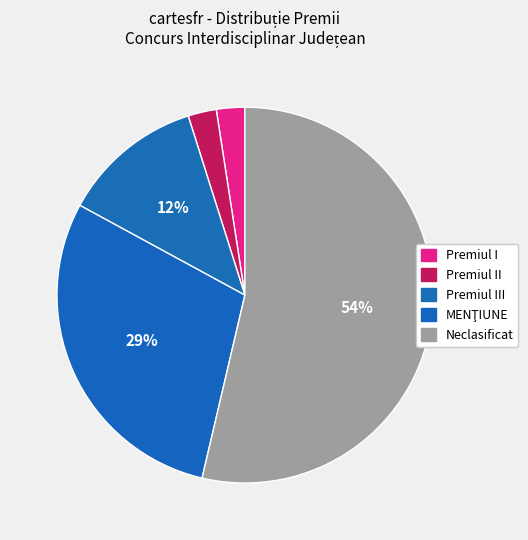

Which slice is the largest?

Neclasificat